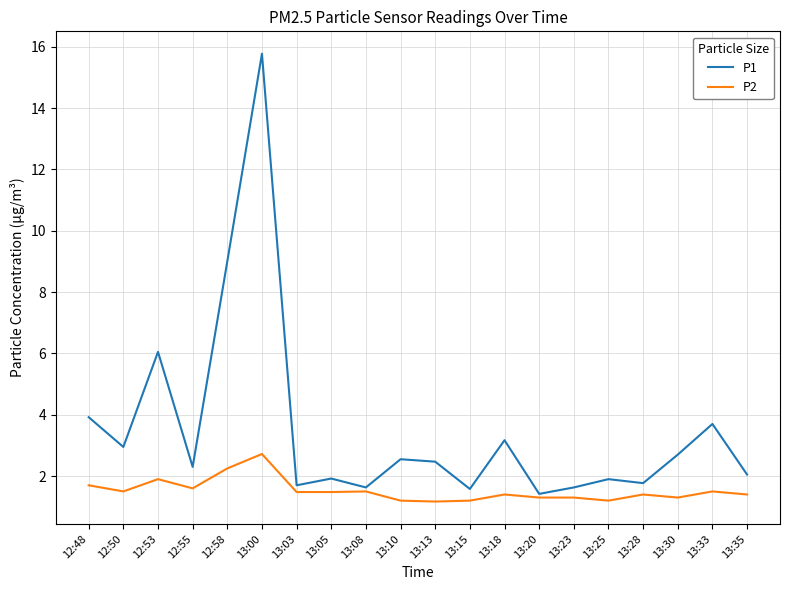

What position from the right is 13:35?

1